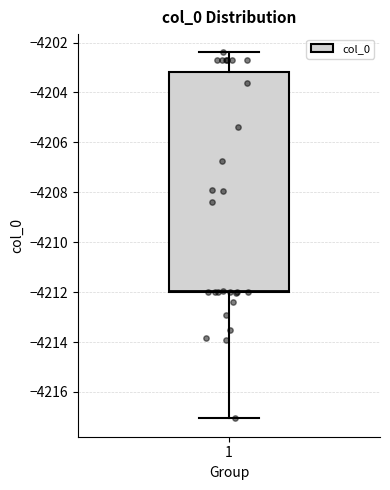

Transcribe this box plot: give where the median line is, the range the box spans, and where the two whiskers end, as read against the y-axis. The values are not printed on the chart, so give them approximately, as read against the axis.

median -4212.0 (just above the box's lower edge), box -4212.0 to -4203.2, whiskers -4217.0 to -4202.4